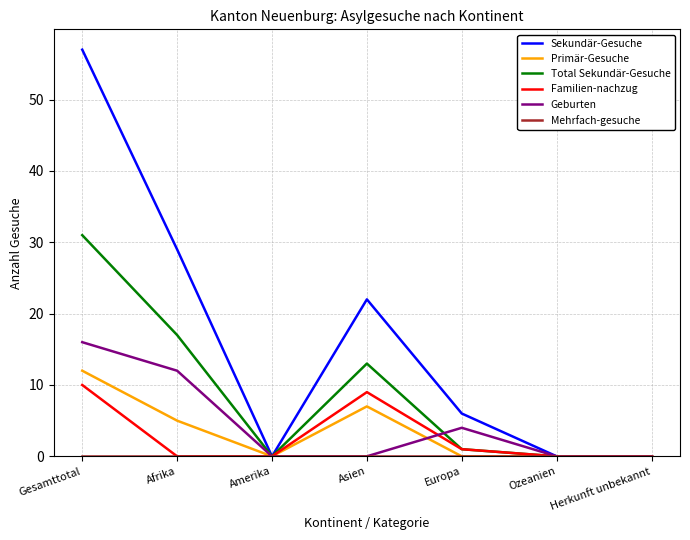

Which series has the largest total across all categories?

Sekundär-Gesuche